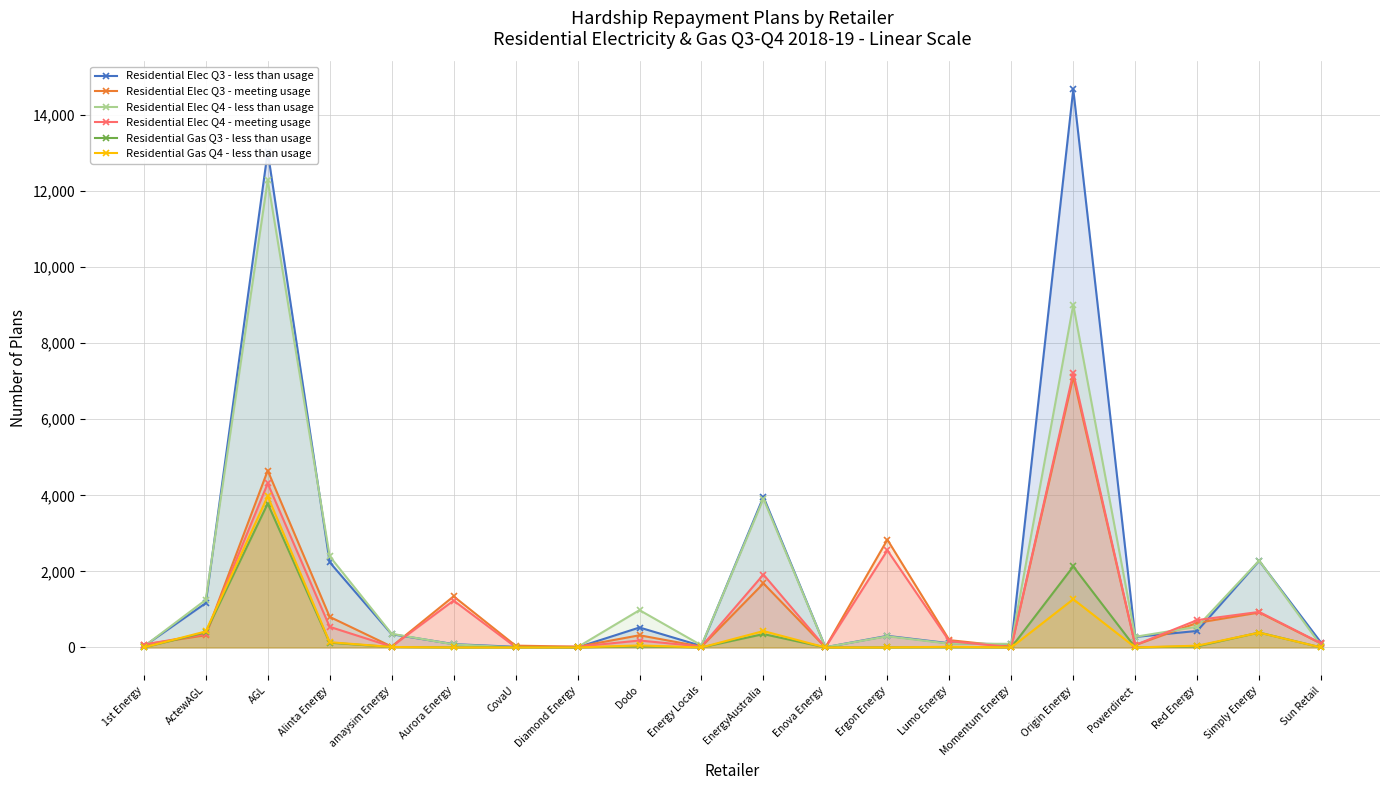

Which series has the largest total across all categories?

Residential Elec Q3 - less than usage